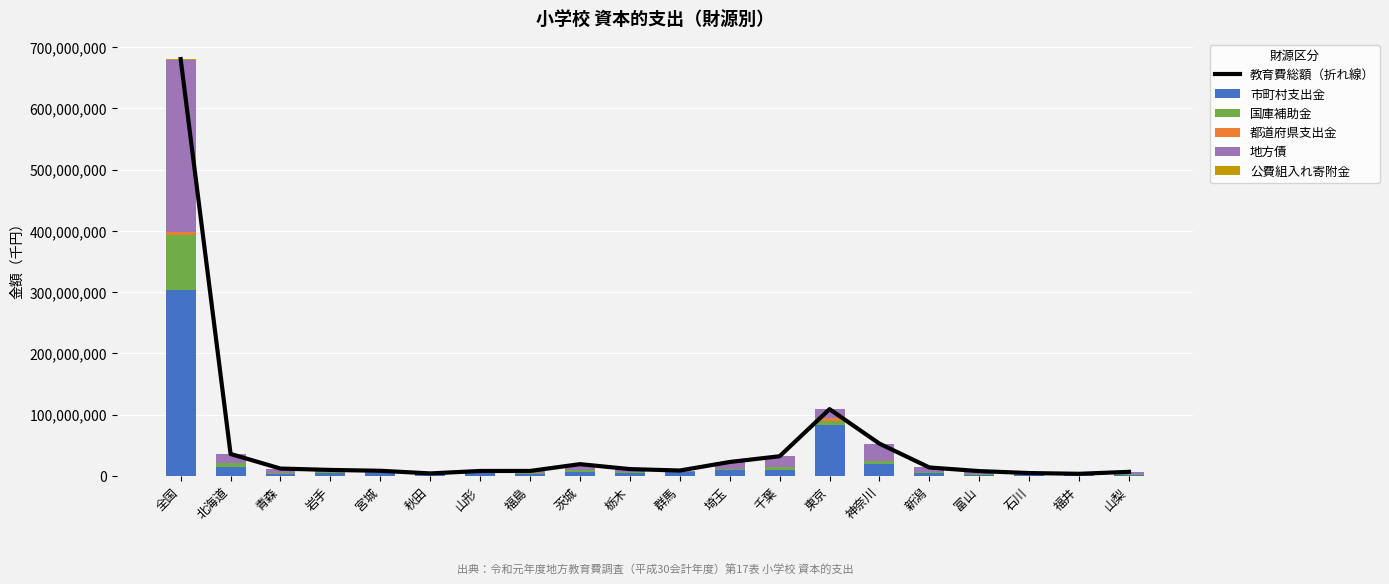

Which series has the largest range (max minus min)?

教育費総額（折れ線）